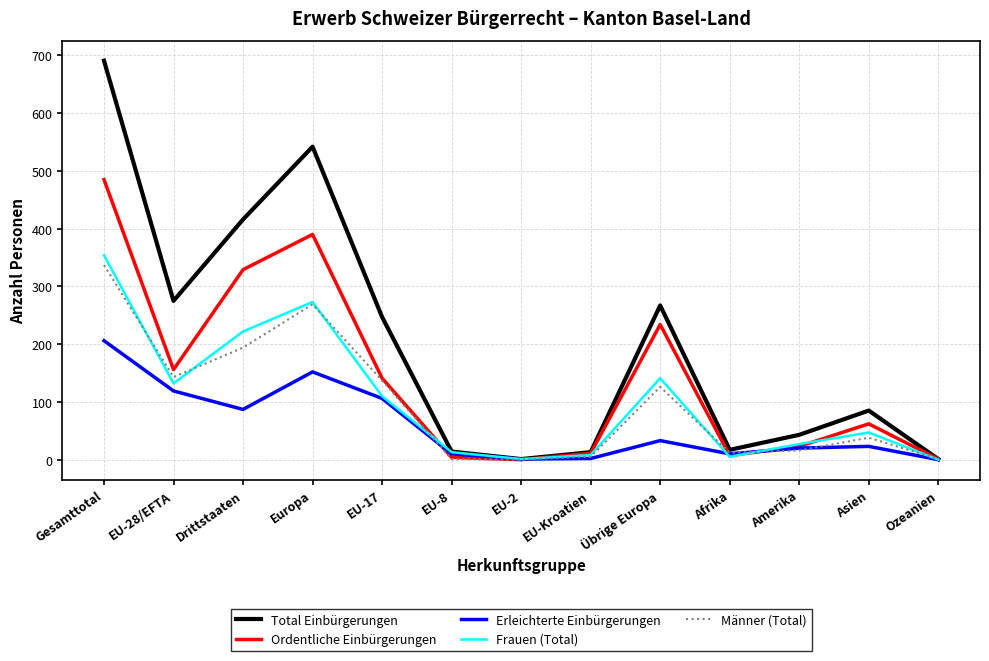

What is the maximum value for Ordentliche Einbürgerungen?

485